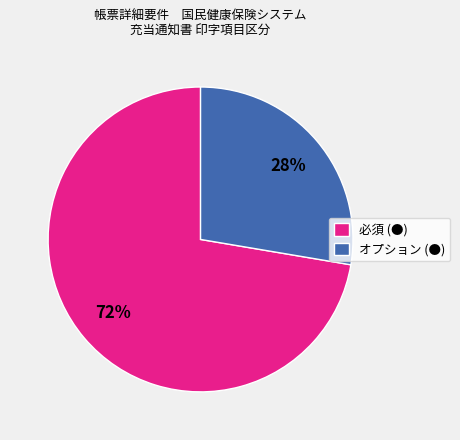

Is オプション (●) the majority of the pie?

No